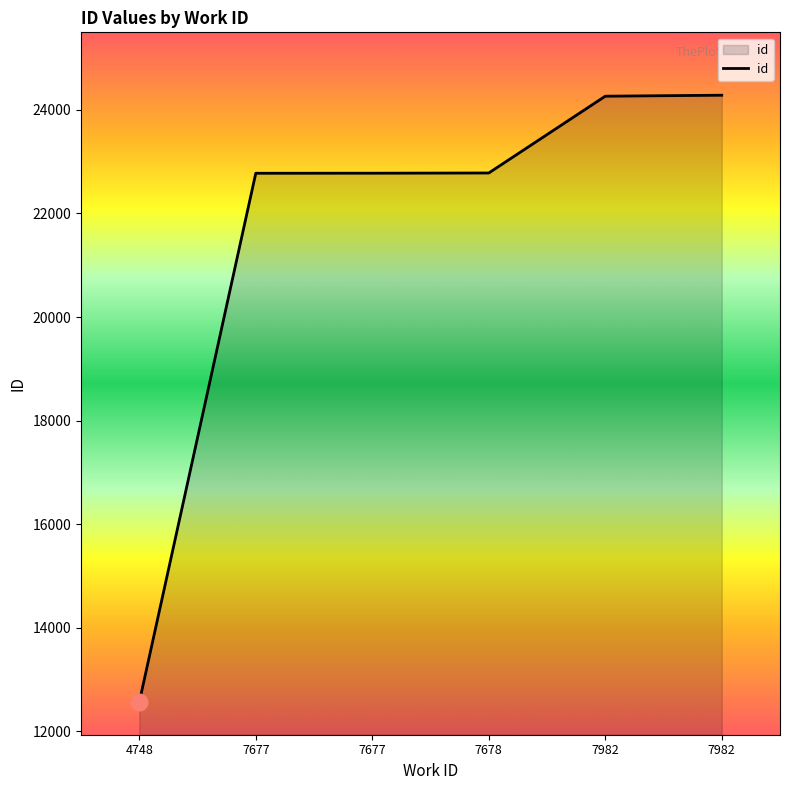

How many lines are shown in the chart?

1